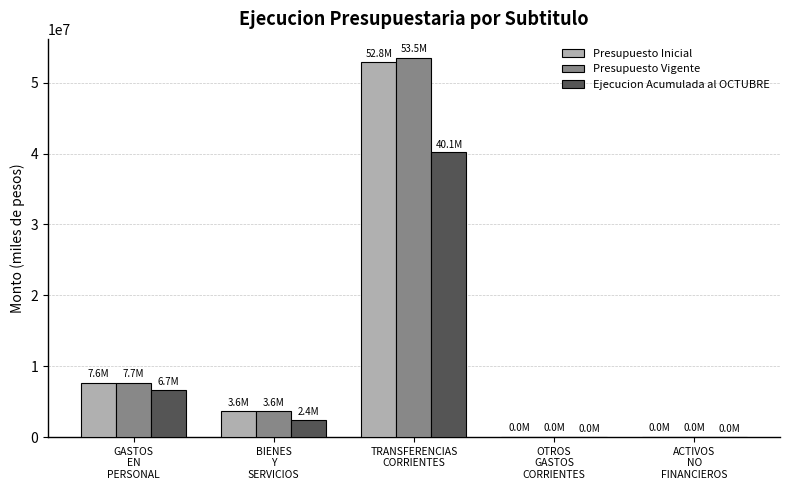

Which series has the largest range (max minus min)?

Presupuesto Vigente